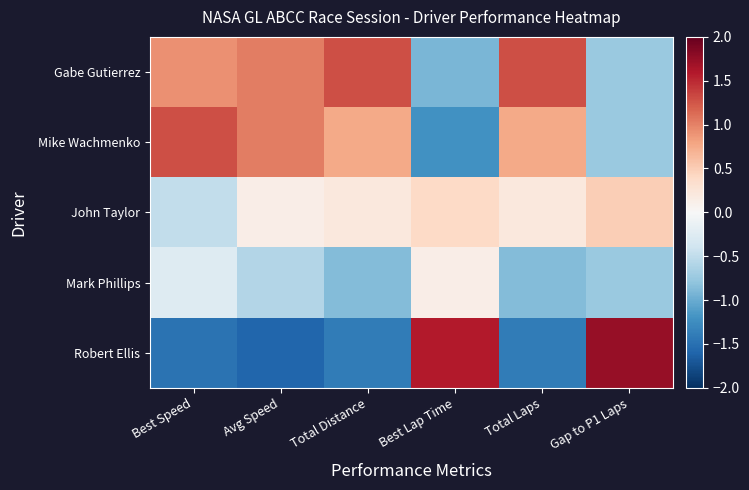

Which series has the largest total across all categories?

Gabe Gutierrez